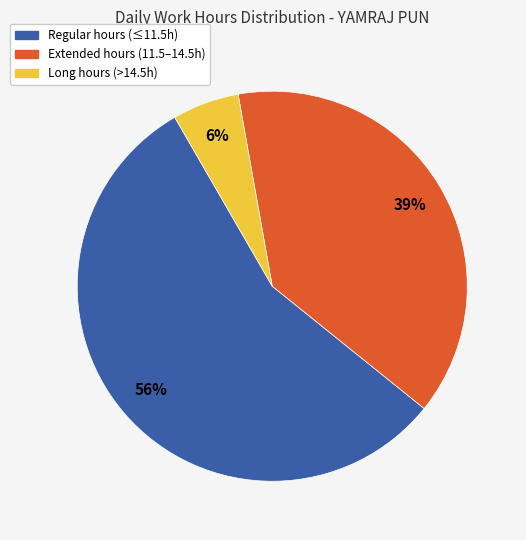

To the nearest percent, what is the average slice percentage?

33%